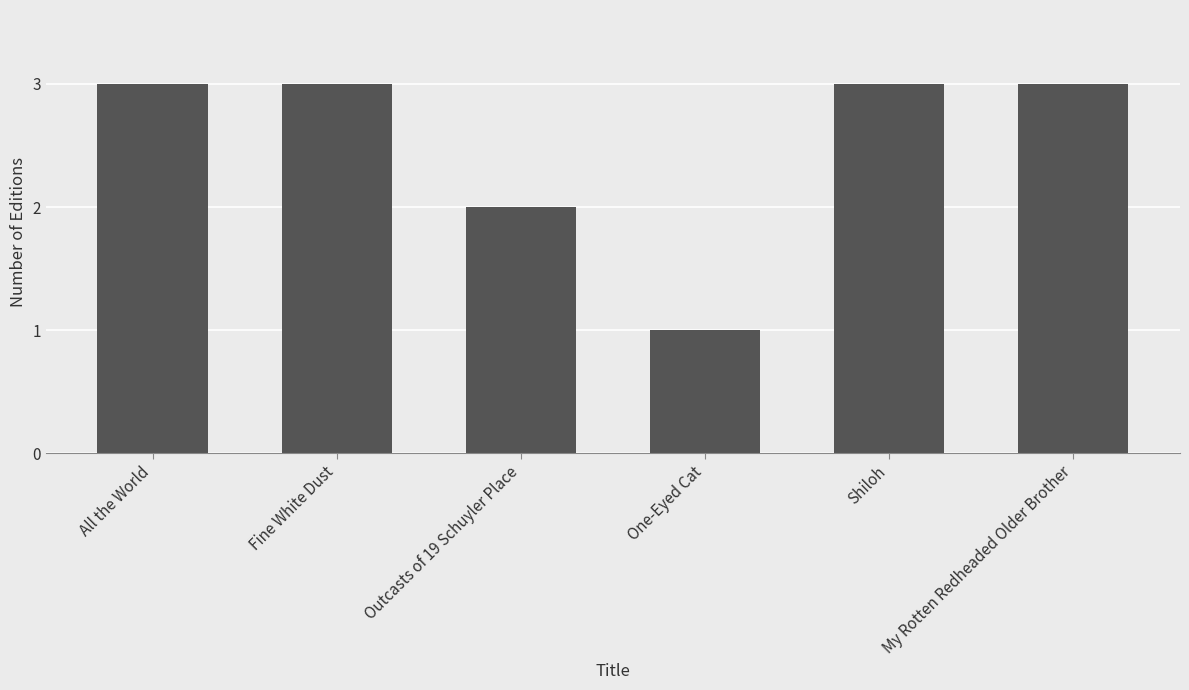

What is the label of the 1st bar from the right?

My Rotten Redheaded Older Brother